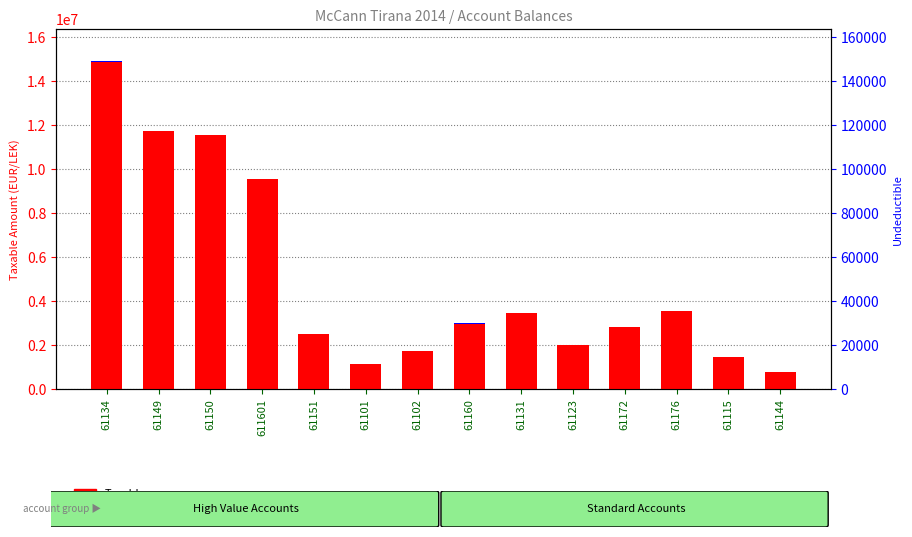

How many positive values does the Undeductible series have?

6